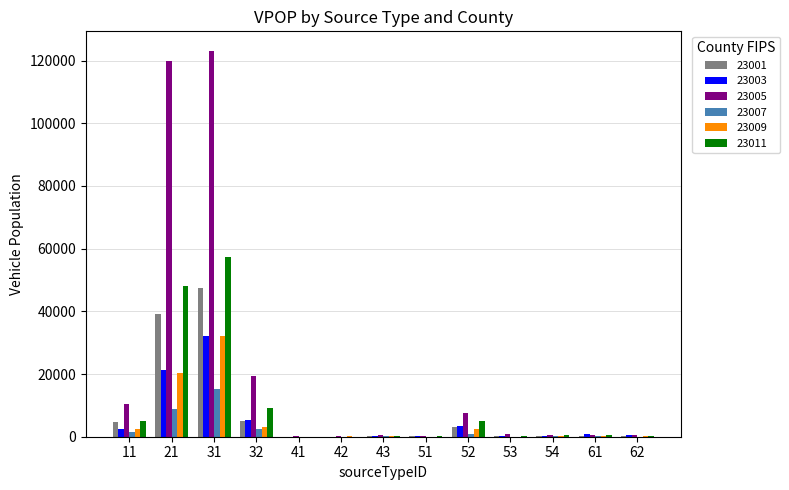

What is the difference between the 23011 values at 11 and 41?

5107.5